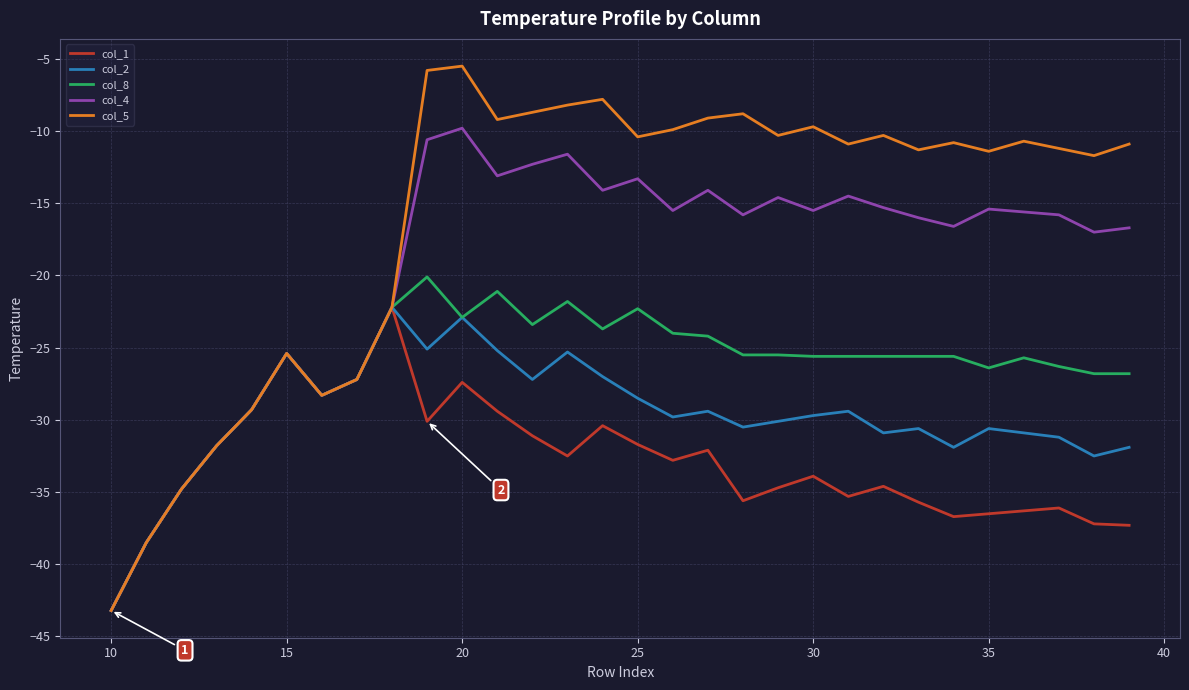

Which series has the widest spread of values?

col_5